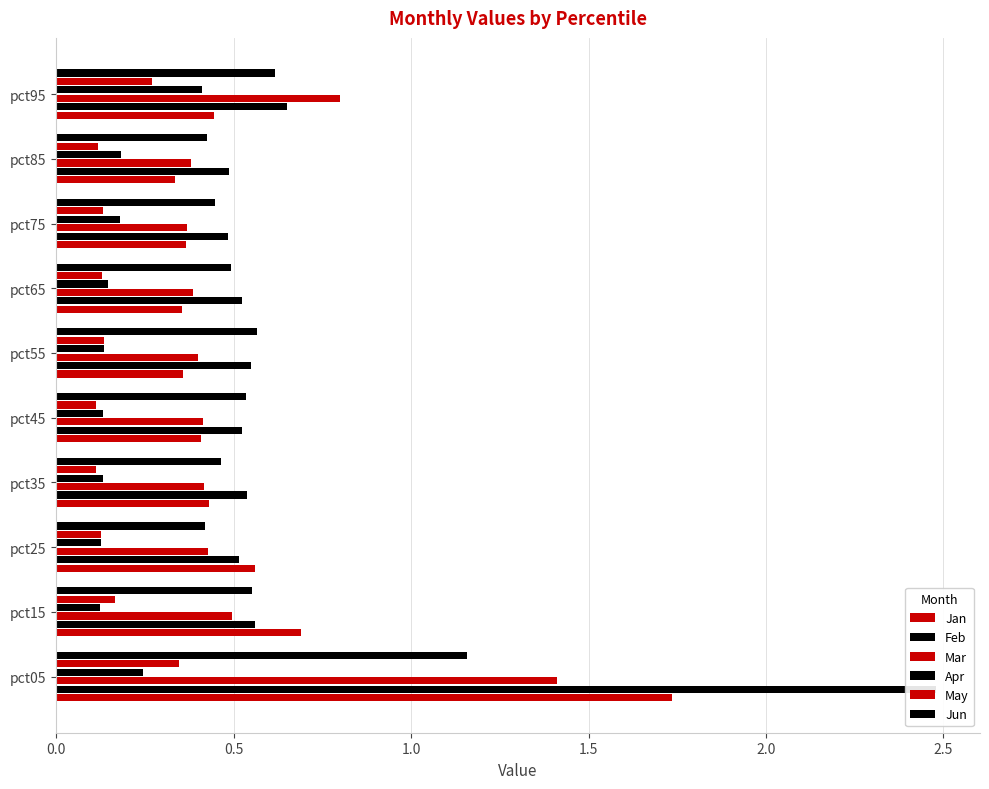

How many bars are there in total?

60